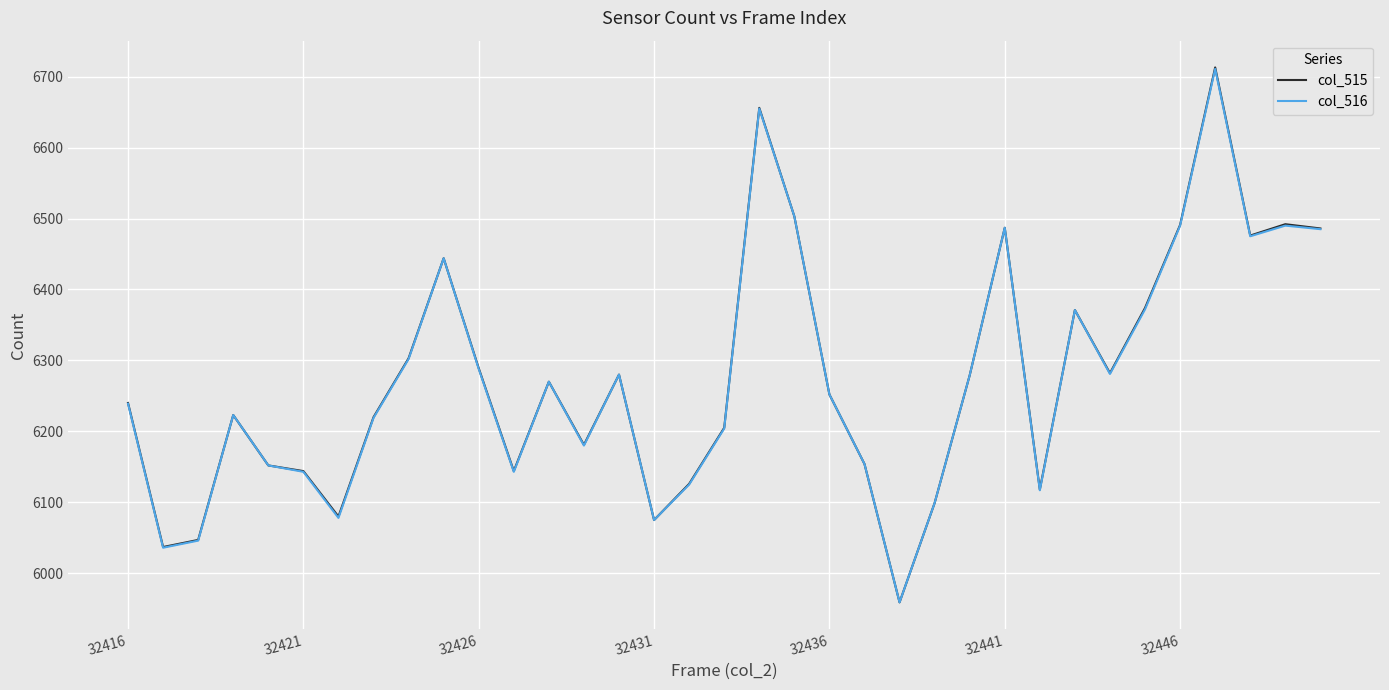

Which series has the largest range (max minus min)?

col_515